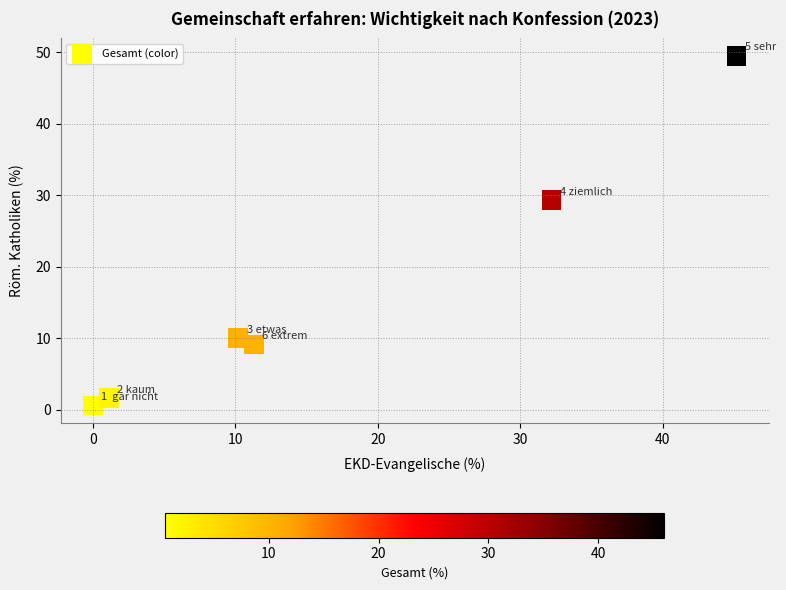

What is the range of X values (max minus min)?

45.2